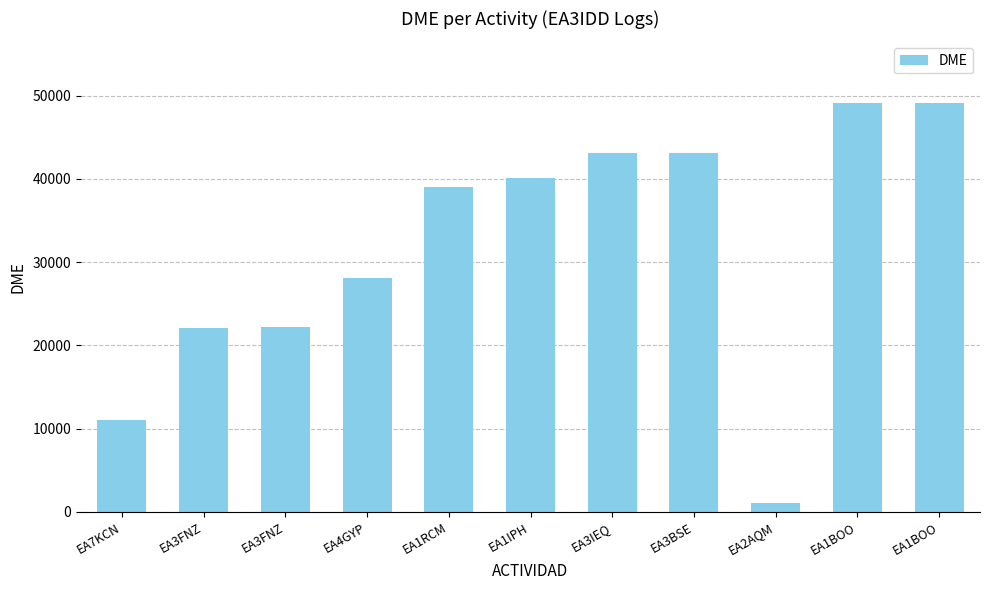

Reading right to left, extract all data points from this chart.

EA1BOO=49138	EA1BOO=49071	EA2AQM=1054	EA3BSE=43145	EA3IEQ=43096	EA1IPH=40054	EA1RCM=39073	EA4GYP=28086	EA3FNZ=22184	EA3FNZ=22051	EA7KCN=11017